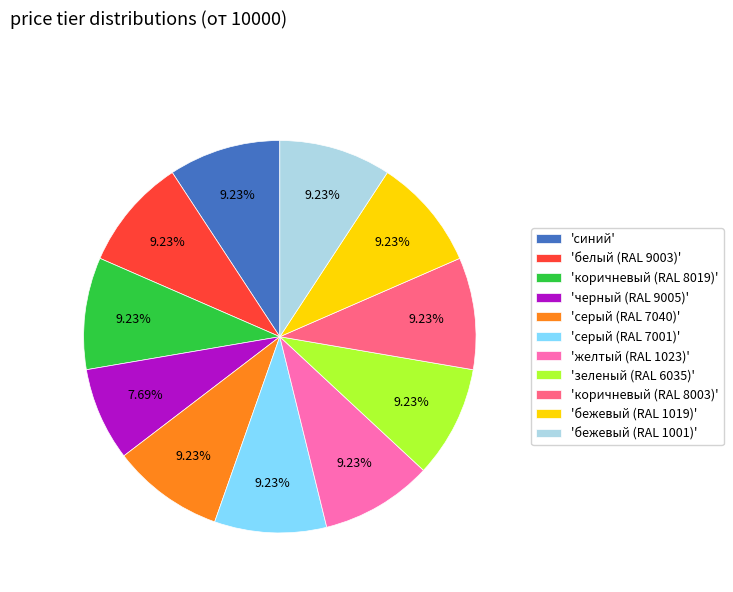

Do 'желтый (RAL 1023)' and 'бежевый (RAL 1019)' together represent more than half of the pie?

No